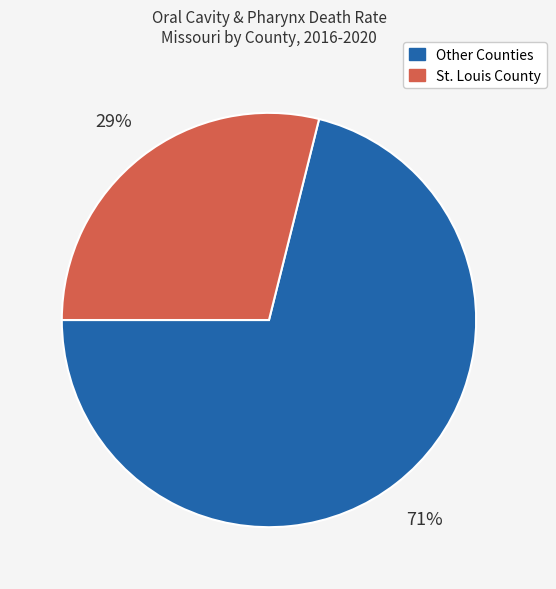

Count the number of slices in the pie.

2